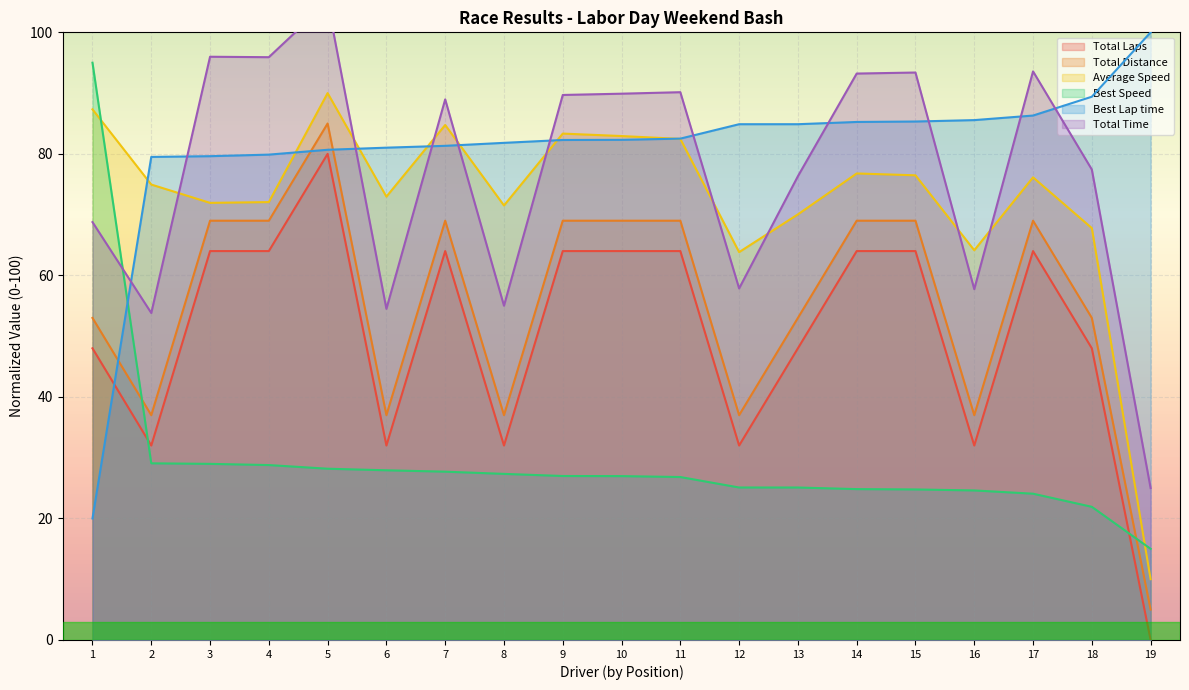

What is the average value of the Total Time series?

77.0